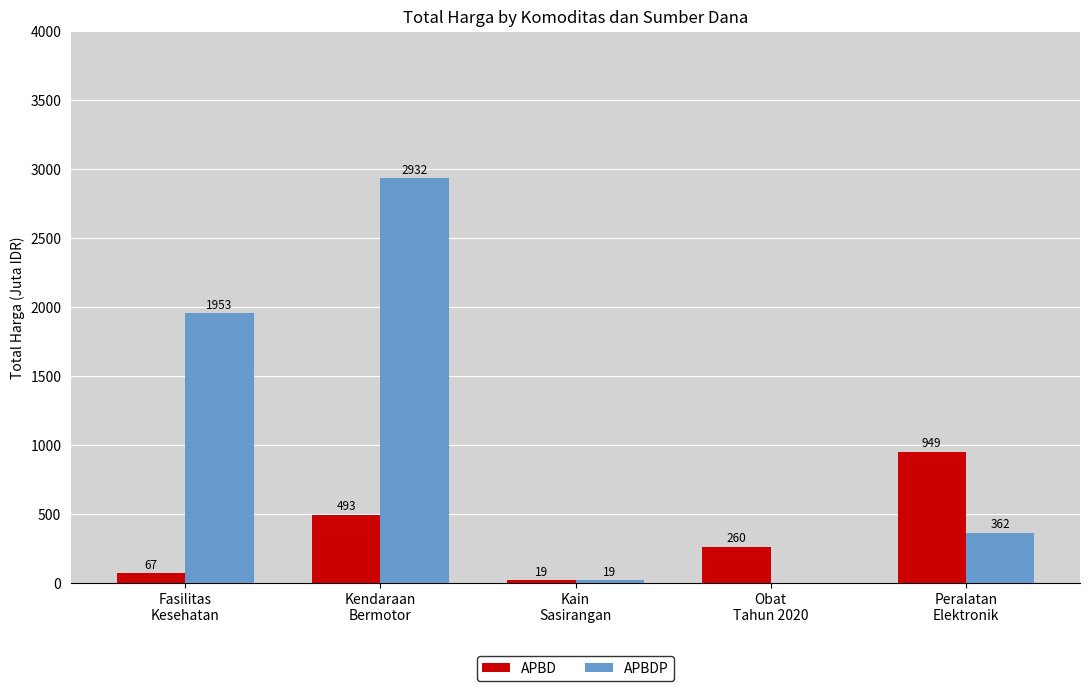

What is the greatest value displayed?

2931.6